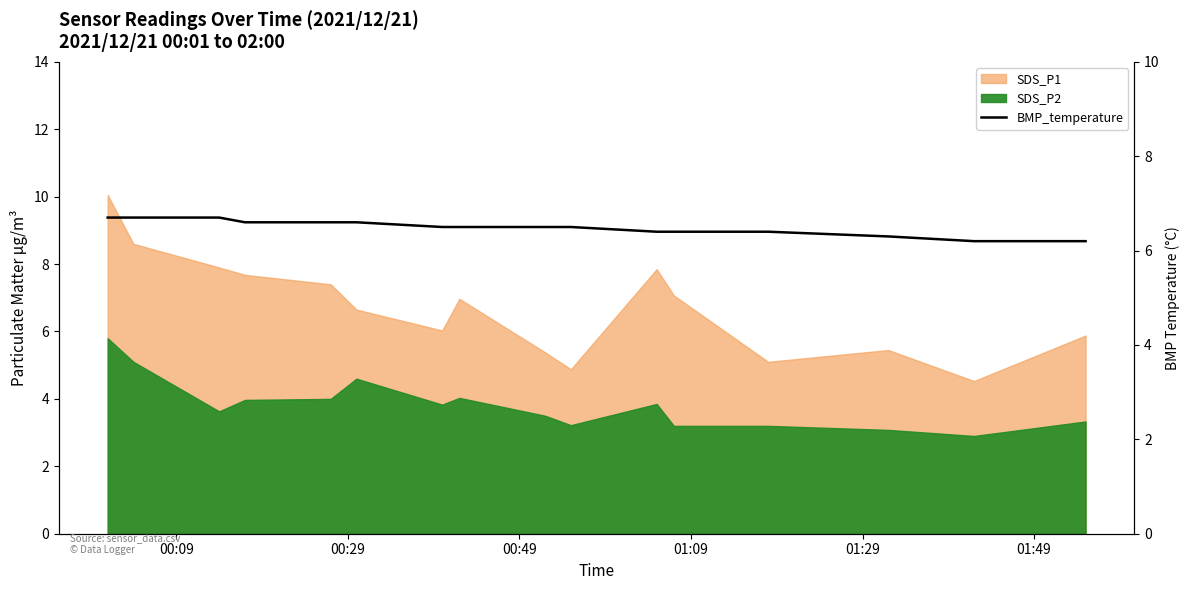

Does the chart display data point markers on the line(s)?

No